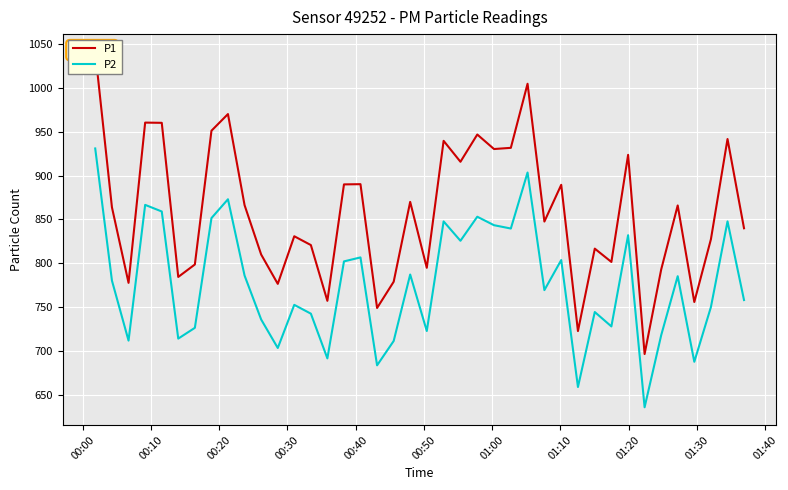

What is the value of the P1 point at the 23rd from the left?

915.9